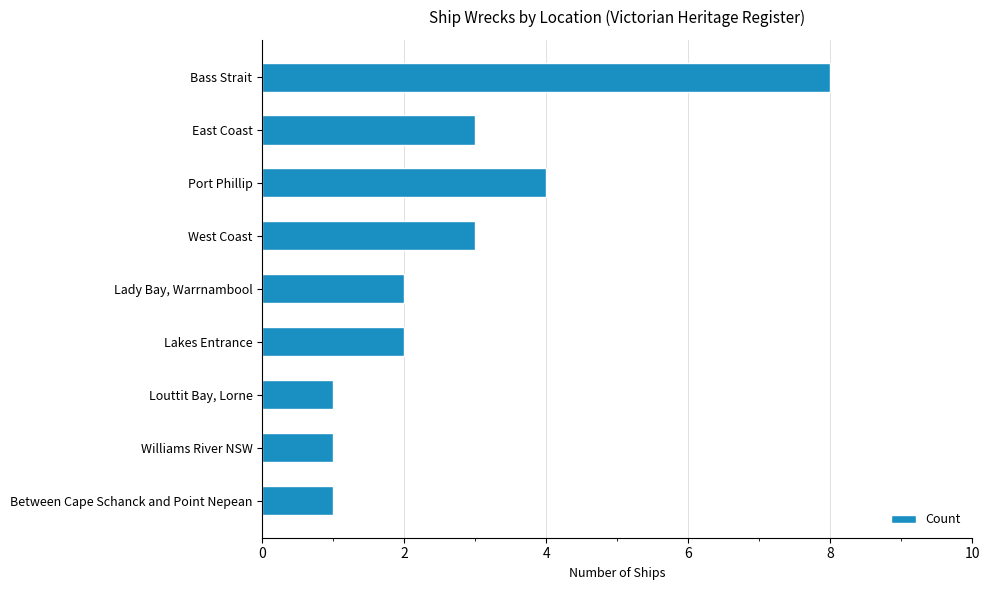

Which category has the highest value across all series?

Bass Strait